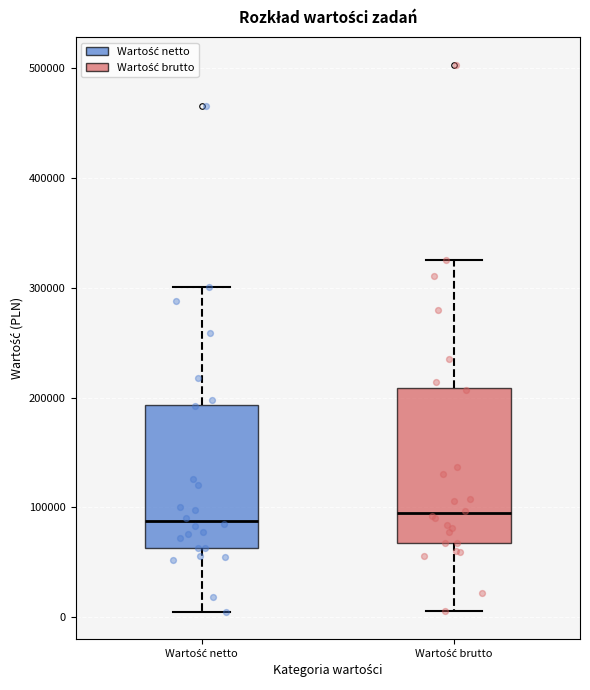

Reading left to right, read every box against the y-axis: the position of its median line, the range the box covers, and the ends of its whiskers. The values are not printed on the chart, so give them approximately, as read against the axis.

Wartość netto: median 90000, box 60000 to 190000, whiskers 10000 to 300000
Wartość brutto: median 90000, box 70000 to 210000, whiskers 10000 to 330000